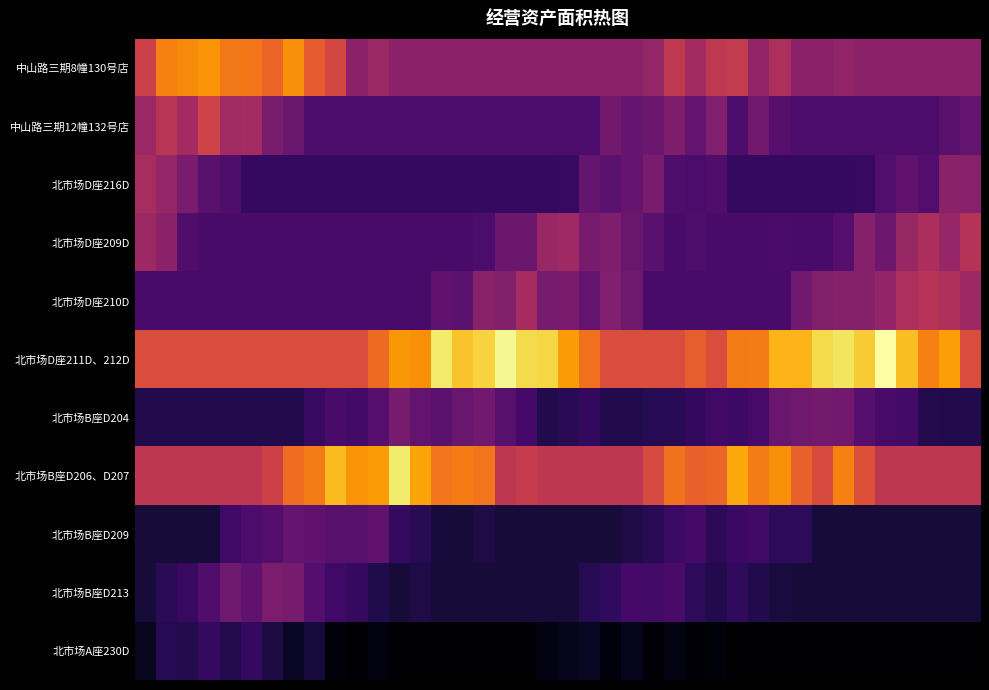

Reading right to left, list all the values displayed in this chart.

中山路三期8幢130号店: 19.8	19.8	19.8	19.8	19.8	19.8	20.2	19.8	19.8	22.4	20.2	24.2	23.9	21.6	24.0	20.5	19.8	19.8	19.8	19.8	19.8	19.8	19.8	19.8	19.8	19.8	19.8	19.8	20.9	19.8	25.7	27.9	31.8	28.6	30.0	30.0	31.9	31.3	30.7	25.0
中山路三期12幢132号店: 16.6	16.0	14.8	15.0	14.8	14.8	14.8	14.8	14.8	15.7	17.8	14.8	18.9	16.6	18.6	17.2	16.9	17.8	14.8	14.8	14.8	14.8	14.8	14.8	14.8	14.8	14.8	14.8	14.8	14.8	14.8	14.8	17.0	18.3	21.8	21.4	25.2	21.6	23.4	20.9
北市场D座216D: 19.4	19.6	15.4	16.4	15.4	13.3	13.2	13.2	13.2	13.2	13.2	13.2	15.1	14.8	15.0	18.2	17.0	16.1	16.8	13.5	13.2	13.2	13.2	13.2	13.2	13.2	13.2	13.2	13.2	13.2	13.2	13.2	13.2	13.2	13.2	15.1	15.9	18.4	20.5	22.0
北市场D座209D: 23.1	20.7	22.2	20.7	17.5	19.2	15.7	14.5	14.5	14.7	14.5	14.5	14.5	15.1	14.5	16.0	17.1	18.7	18.1	21.2	20.8	17.2	17.3	14.8	14.5	14.5	14.5	14.5	14.5	14.5	14.5	14.5	14.5	14.5	14.5	14.5	14.5	15.2	19.8	21.2
北市场D座210D: 21.2	22.7	23.2	22.4	20.2	19.2	19.3	19.1	17.7	14.5	14.5	14.5	14.5	14.6	14.5	14.5	17.5	18.9	16.5	18.5	18.2	21.8	19.1	19.6	16.1	16.5	14.5	14.5	14.5	14.5	14.5	14.5	14.5	14.5	14.5	14.5	14.5	14.5	14.5	14.5
北市场D座211D、212D: 26.4	32.5	30.5	34.7	39.4	35.5	37.3	36.5	34.0	34.0	30.3	30.2	26.4	27.9	26.4	26.4	26.4	26.4	29.5	32.5	36.2	36.6	38.7	36.0	35.1	37.6	31.7	32.1	28.9	26.4	26.4	26.4	26.4	26.4	26.4	26.4	26.4	26.4	26.4	26.4
北市场B座D204: 11.9	11.9	12.0	14.2	14.5	15.6	17.8	17.9	17.5	17.0	14.4	13.7	13.9	12.9	12.3	12.2	11.9	11.9	13.0	12.4	11.9	14.3	15.8	17.7	17.1	16.1	16.7	18.2	15.7	14.2	14.6	13.3	11.9	11.9	11.9	11.9	11.9	11.9	11.9	11.9
北市场B座D206、D207: 23.8	23.8	23.8	23.8	23.8	26.7	30.5	26.2	28.2	31.5	30.3	33.3	28.6	28.3	29.6	26.0	23.8	23.8	23.8	23.8	23.8	24.4	23.8	29.7	30.3	29.7	33.1	37.6	32.4	31.9	34.6	30.2	29.2	25.2	23.8	23.8	23.8	23.8	23.8	23.8
北市场B座D209: 10.8	10.8	10.8	10.8	10.8	10.8	10.8	10.8	12.8	12.7	13.9	13.6	12.6	14.3	13.7	12.3	11.6	10.8	10.8	10.8	10.8	10.8	10.8	11.6	10.8	10.9	12.3	13.1	16.4	15.8	15.8	16.3	16.5	15.5	14.8	14.0	10.8	10.8	10.8	10.8
北市场B座D213: 10.8	10.8	10.8	10.8	10.8	10.8	10.8	10.8	10.8	11.2	11.9	12.8	11.8	12.7	14.6	14.2	14.3	12.8	12.2	10.8	10.8	10.8	10.8	10.8	10.8	10.8	11.6	10.8	11.7	13.2	14.1	15.4	18.2	18.5	16.4	17.5	15.1	13.4	12.4	10.8
北市场A座230D: 7.7	7.7	7.7	7.7	7.7	7.7	7.7	7.7	7.7	7.7	7.7	7.7	8.2	8.0	8.9	8.2	9.4	8.4	9.7	9.3	8.7	7.9	7.7	7.7	7.7	7.7	7.7	7.9	8.5	7.8	8.2	11.0	9.8	11.4	13.0	11.9	13.1	11.9	12.2	9.4